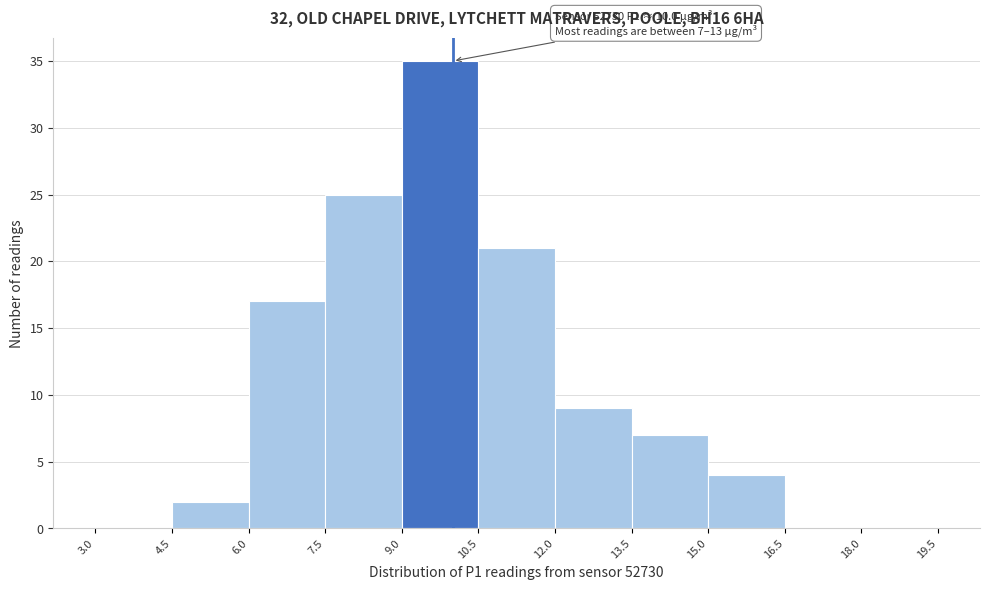

Which range on the x-axis has the tallest bar?

9.0 to 10.5